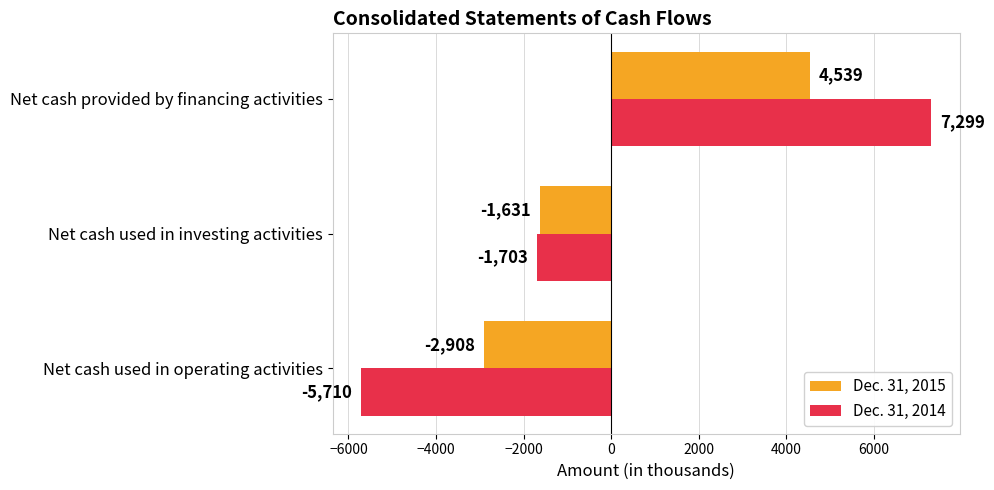

What is the minimum value for Dec. 31, 2015?

-2908